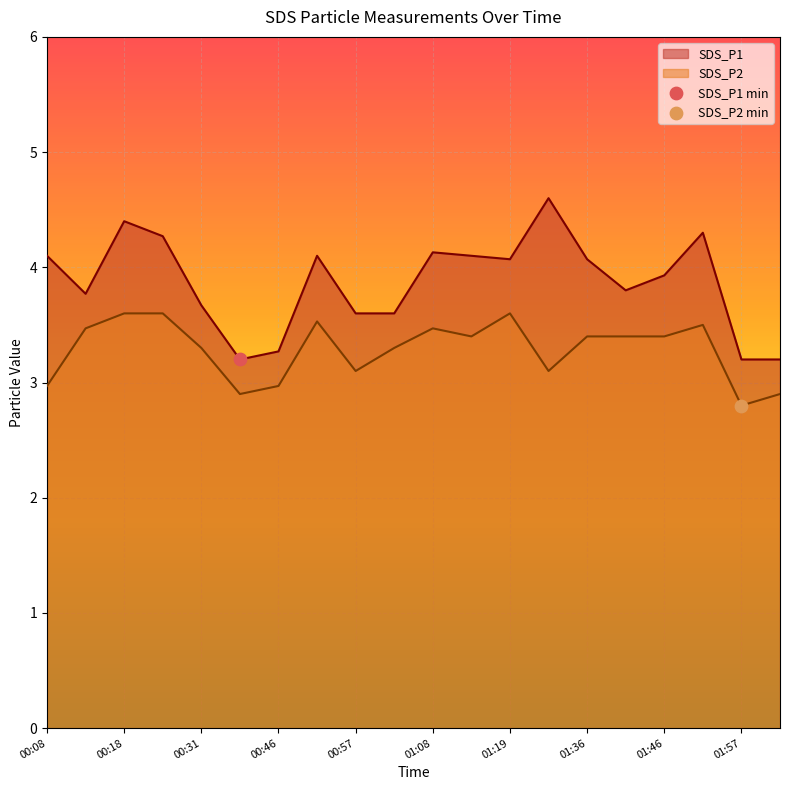

Which series contains the lowest Y value?

SDS_P2